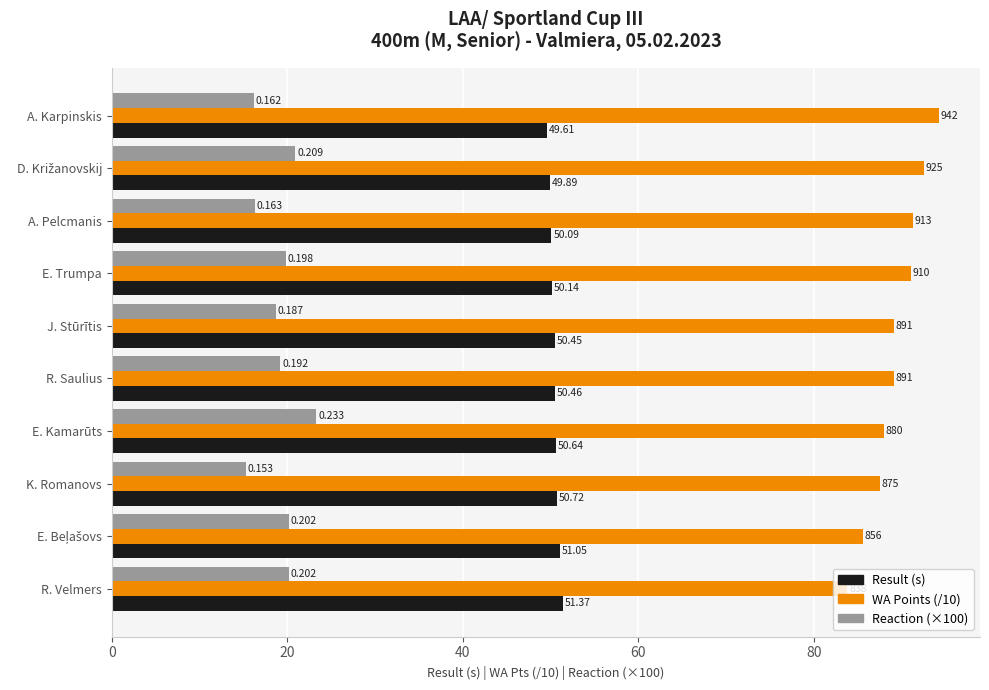

What are all the series names shown in the legend?

Result (s), WA Points (/10), Reaction (×100)